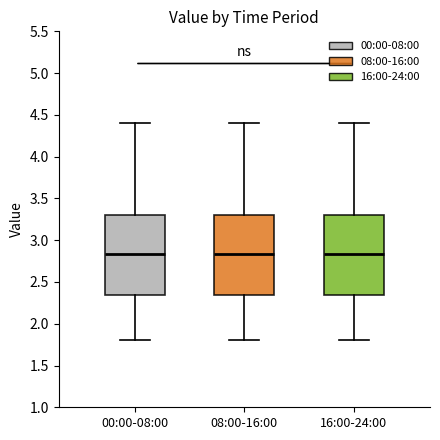

Reading left to right, read every box against the y-axis: the position of its median line, the range the box covers, and the ends of its whiskers. The values are not printed on the chart, so give them approximately, as read against the axis.

00:00-08:00: median 2.85, box 2.35 to 3.30, whiskers 1.80 to 4.40
08:00-16:00: median 2.85, box 2.35 to 3.30, whiskers 1.80 to 4.40
16:00-24:00: median 2.85, box 2.35 to 3.30, whiskers 1.80 to 4.40